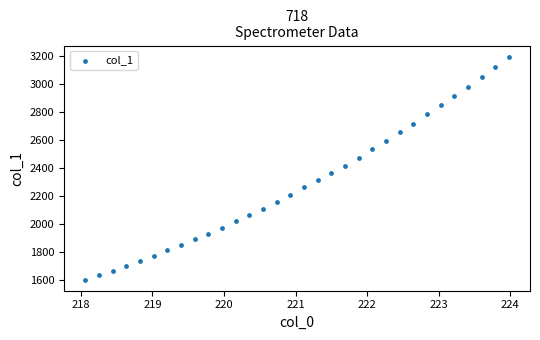

What is the range of X values (max minus min)?

5.9